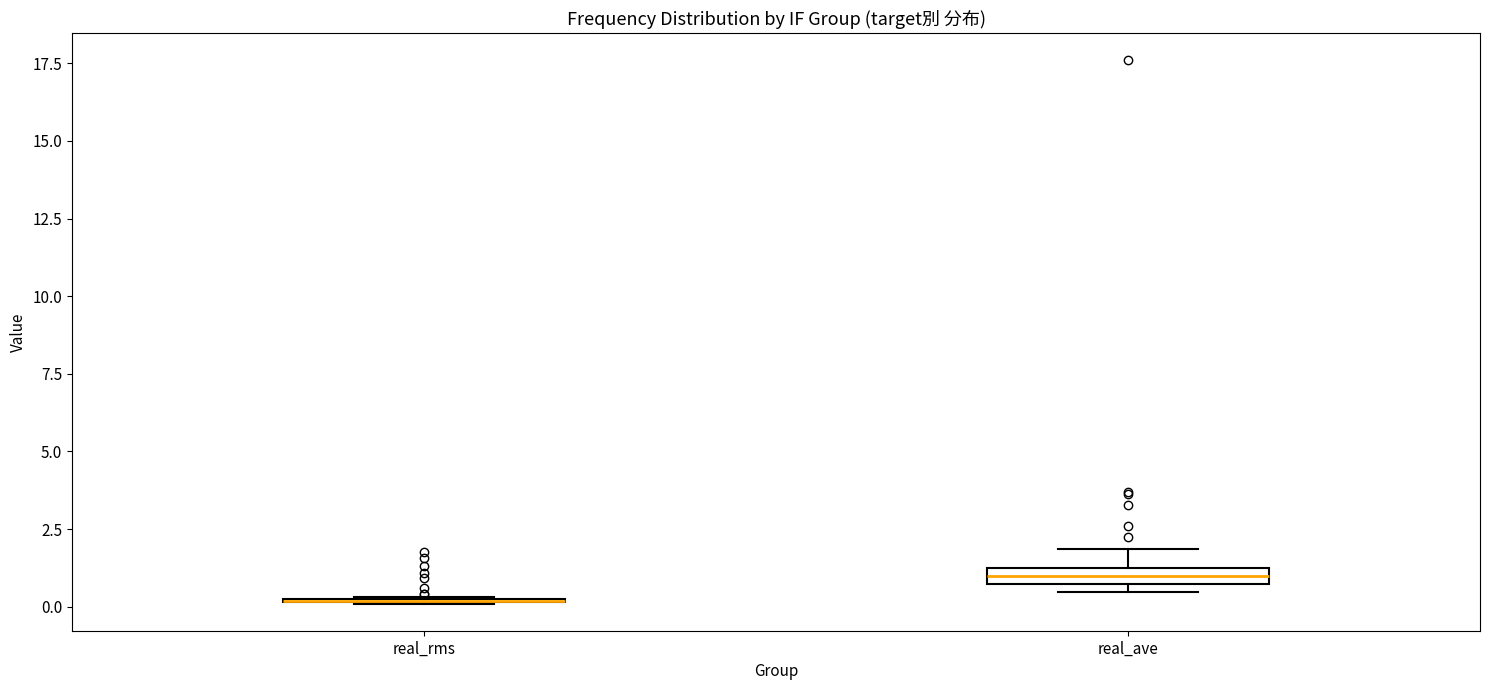

Where does the upper whisker of the box for real_ave end on the y-axis? The values are not printed on the chart, so give them approximately, as read against the axis.

2.0